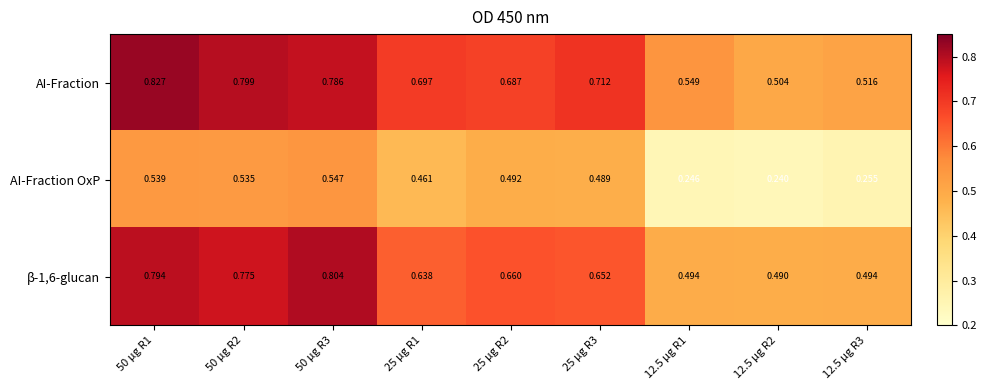

Which series has the widest spread of values?

AI-Fraction